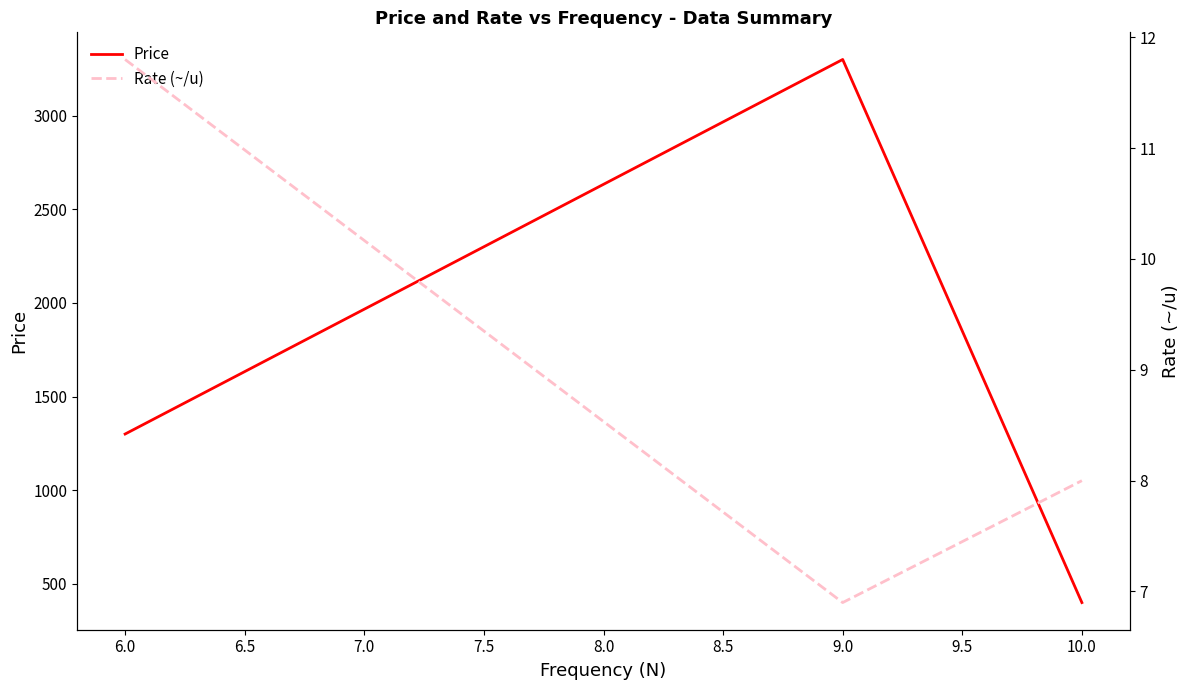

Rank the categories by Price value from lowest to highest.

10.0, 6.0, 9.0